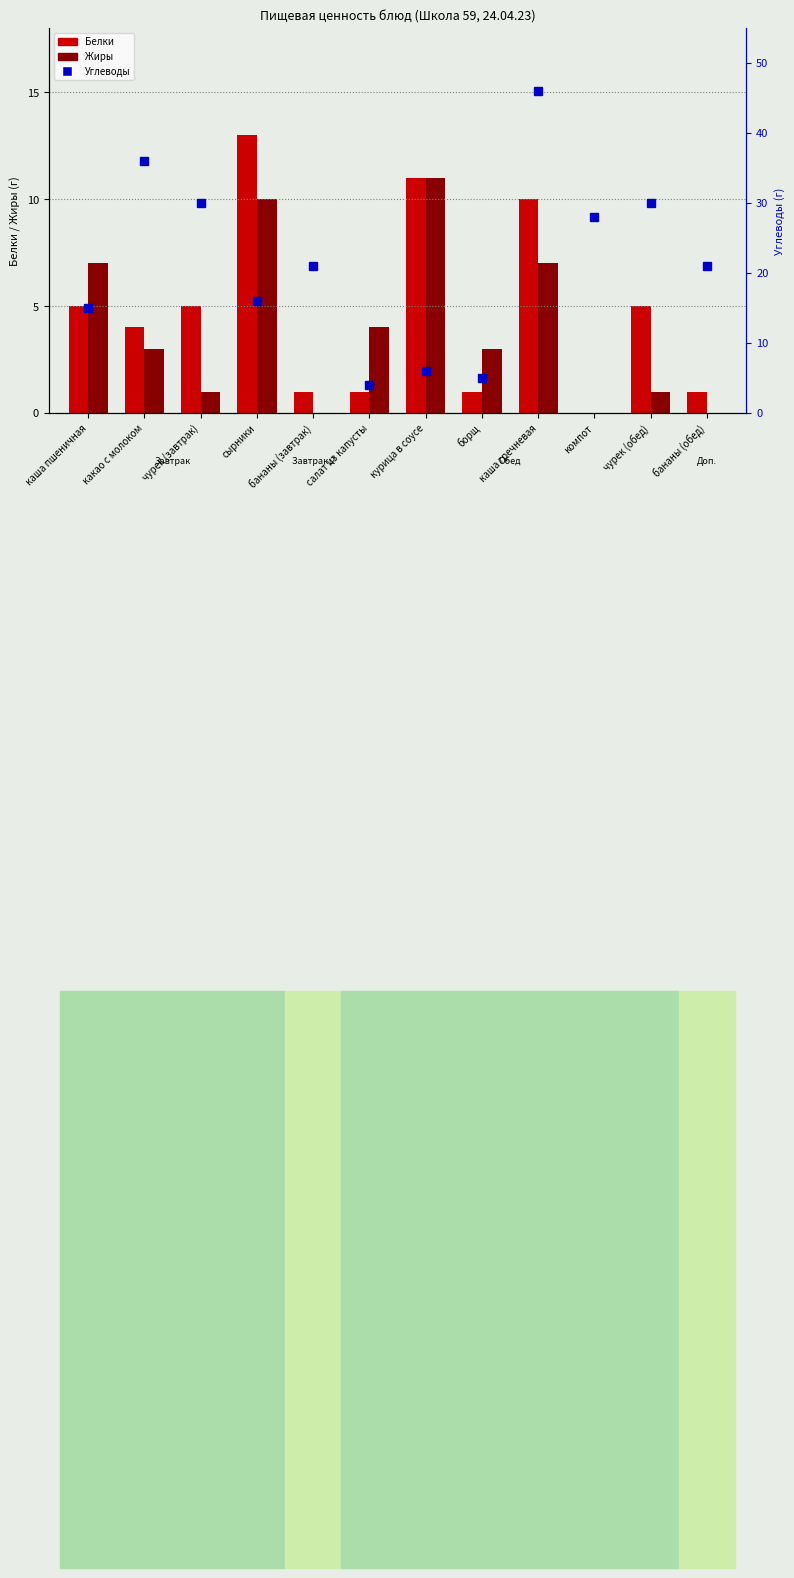

What is the difference between the highest and lowest values at салат из капусты?

3